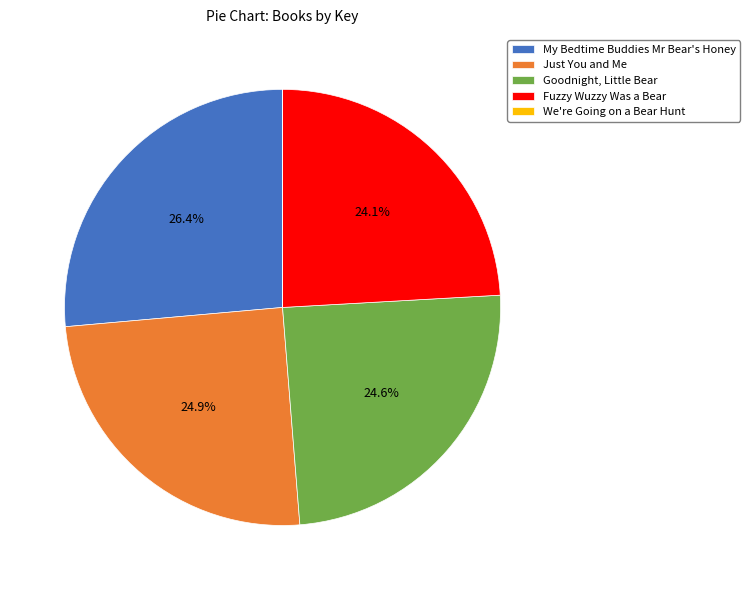

To the nearest percent, what percentage of the pie is Just You and Me?

25%